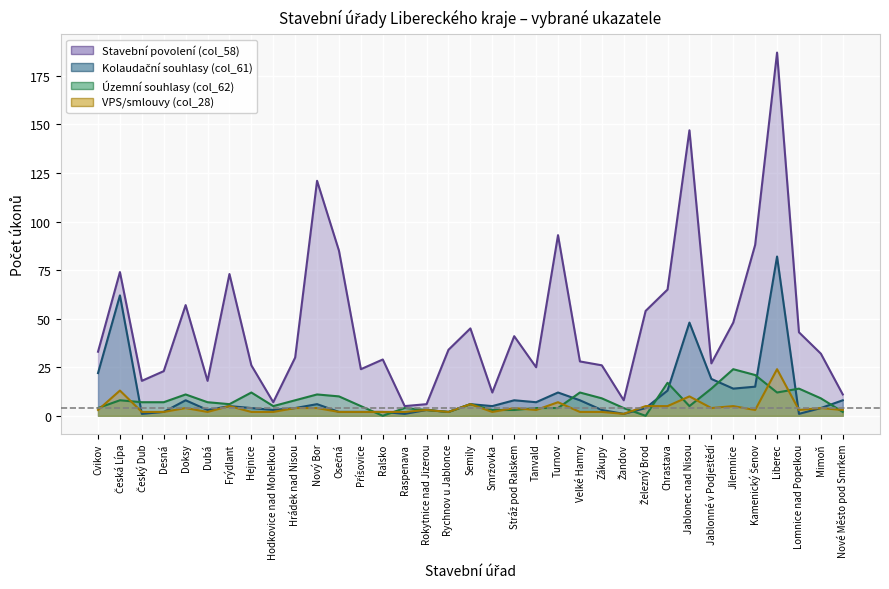

Which series has the largest total across all categories?

Stavební povolení (col_58)